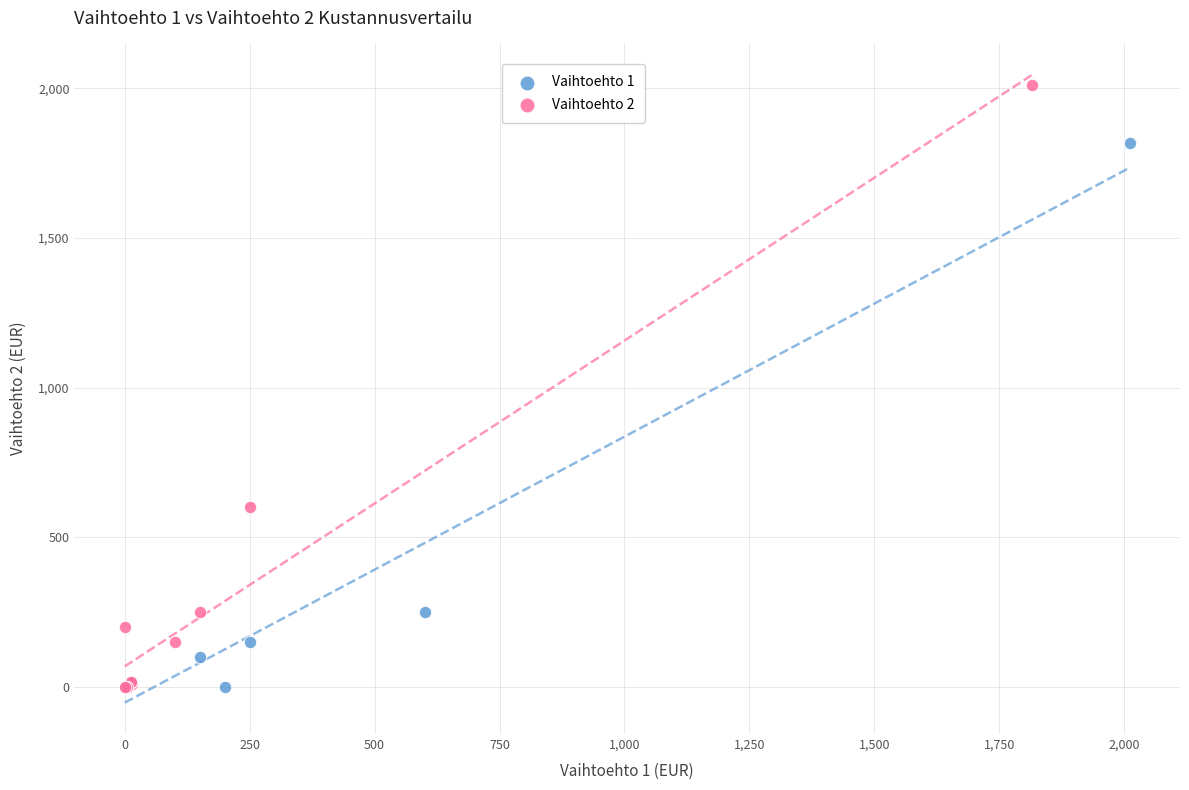

Which series has the widest spread of Y values?

Vaihtoehto 2